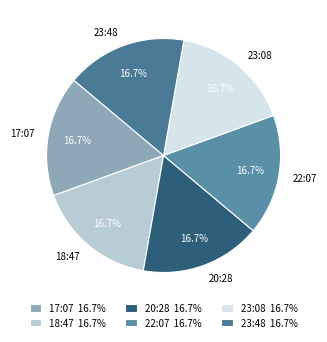

Does 23:48 represent more than half of the total?

No